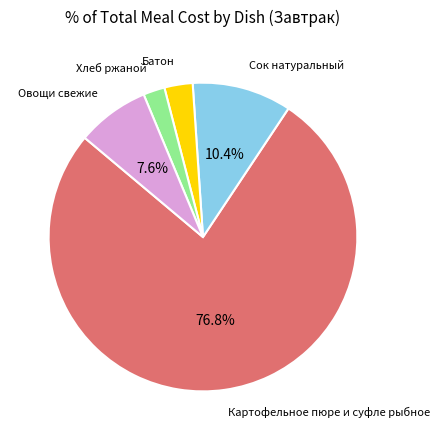

How many slices are in this pie chart?

5